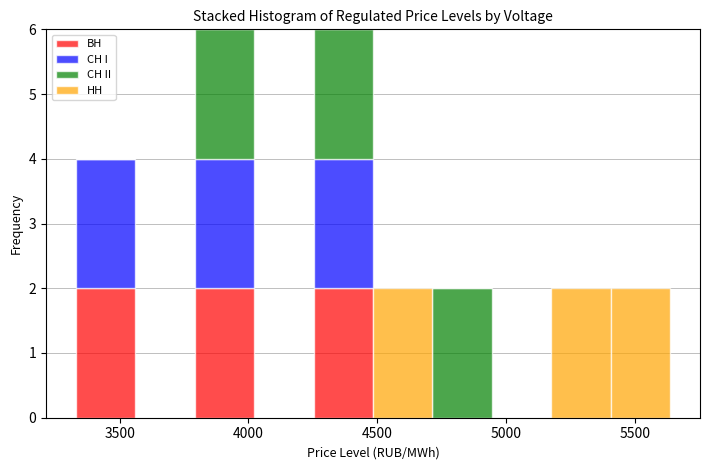

Reading left to right, list every stacked bar in this chart as the range it spans on the x-axis followed by its total height. Neither the bar edges nor the heights are printed on the chart, so give them approximately, as read against the axes.

3350 to 3550: 4
3550 to 3800: 0
3800 to 4000: 6
4000 to 4250: 0
4250 to 4500: 6
4500 to 4700: 2
4700 to 4950: 2
4950 to 5200: 0
5200 to 5400: 2
5400 to 5650: 2